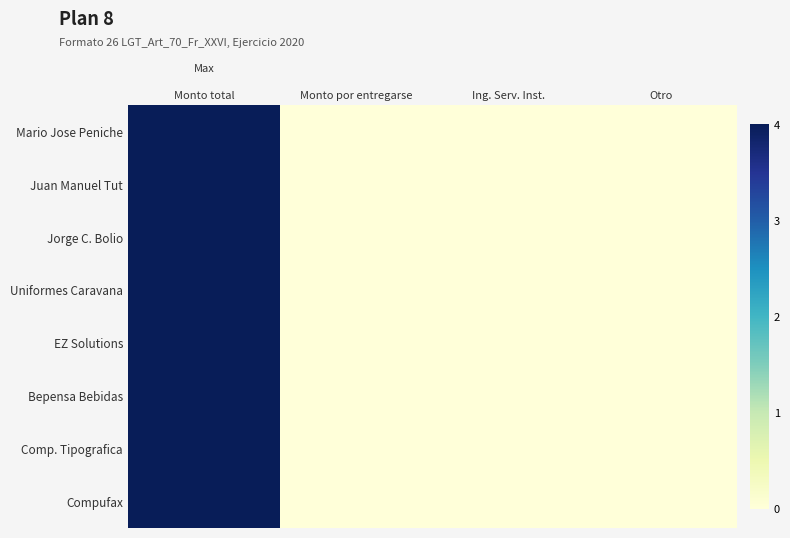

Reading left to right, what are all the values shown in this chart?

Mario Jose Peniche: Monto total=4	Monto por entregarse=0	Ing. Serv. Inst.=0	Otro=0
Juan Manuel Tut: Monto total=4	Monto por entregarse=0	Ing. Serv. Inst.=0	Otro=0
Jorge C. Bolio: Monto total=4	Monto por entregarse=0	Ing. Serv. Inst.=0	Otro=0
Uniformes Caravana: Monto total=4	Monto por entregarse=0	Ing. Serv. Inst.=0	Otro=0
EZ Solutions: Monto total=4	Monto por entregarse=0	Ing. Serv. Inst.=0	Otro=0
Bepensa Bebidas: Monto total=4	Monto por entregarse=0	Ing. Serv. Inst.=0	Otro=0
Comp. Tipografica: Monto total=4	Monto por entregarse=0	Ing. Serv. Inst.=0	Otro=0
Compufax: Monto total=4	Monto por entregarse=0	Ing. Serv. Inst.=0	Otro=0